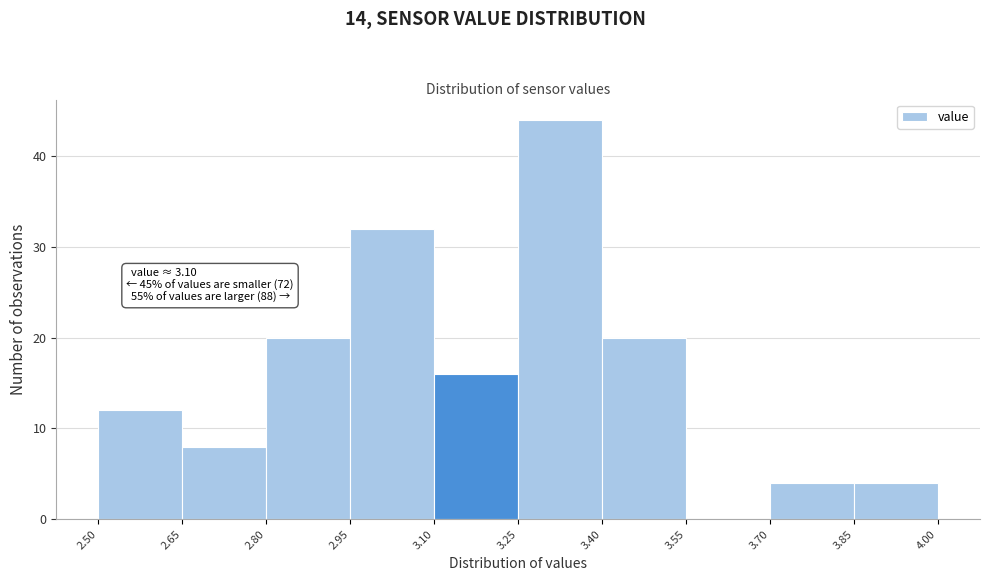

Over which range of the x-axis is the bar tallest?

3.25 to 3.40